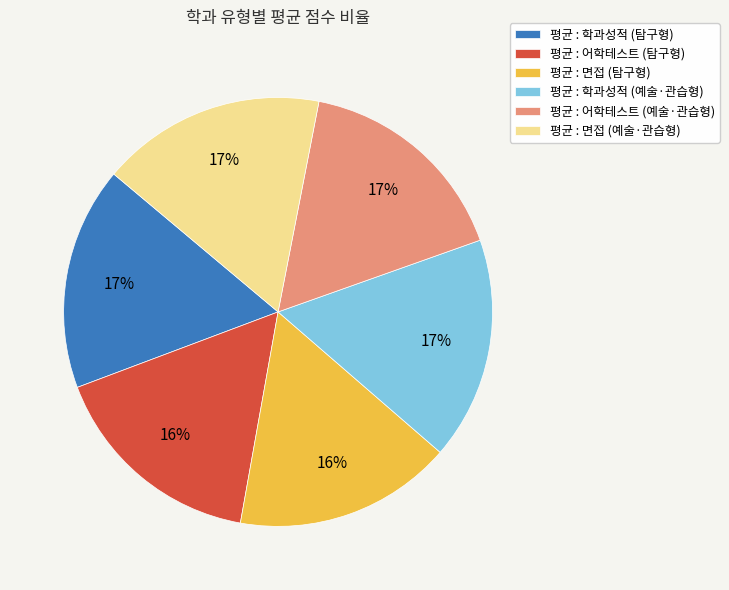

To the nearest percent, what is the average slice percentage?

17%